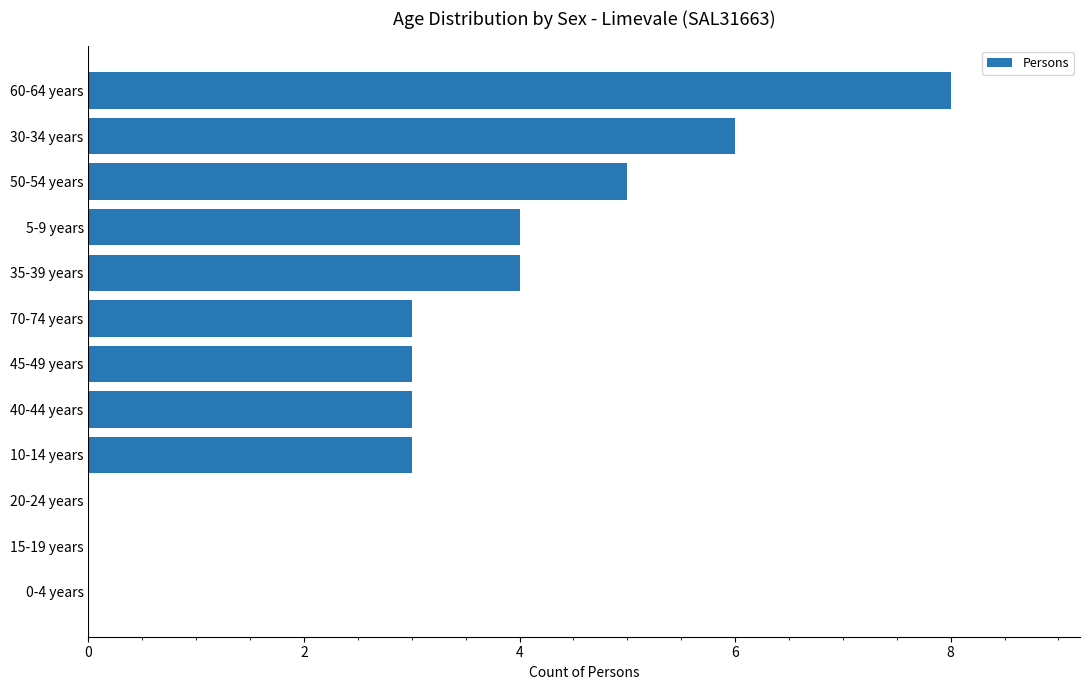

Is it true that the value at 45-49 years is 3?

True